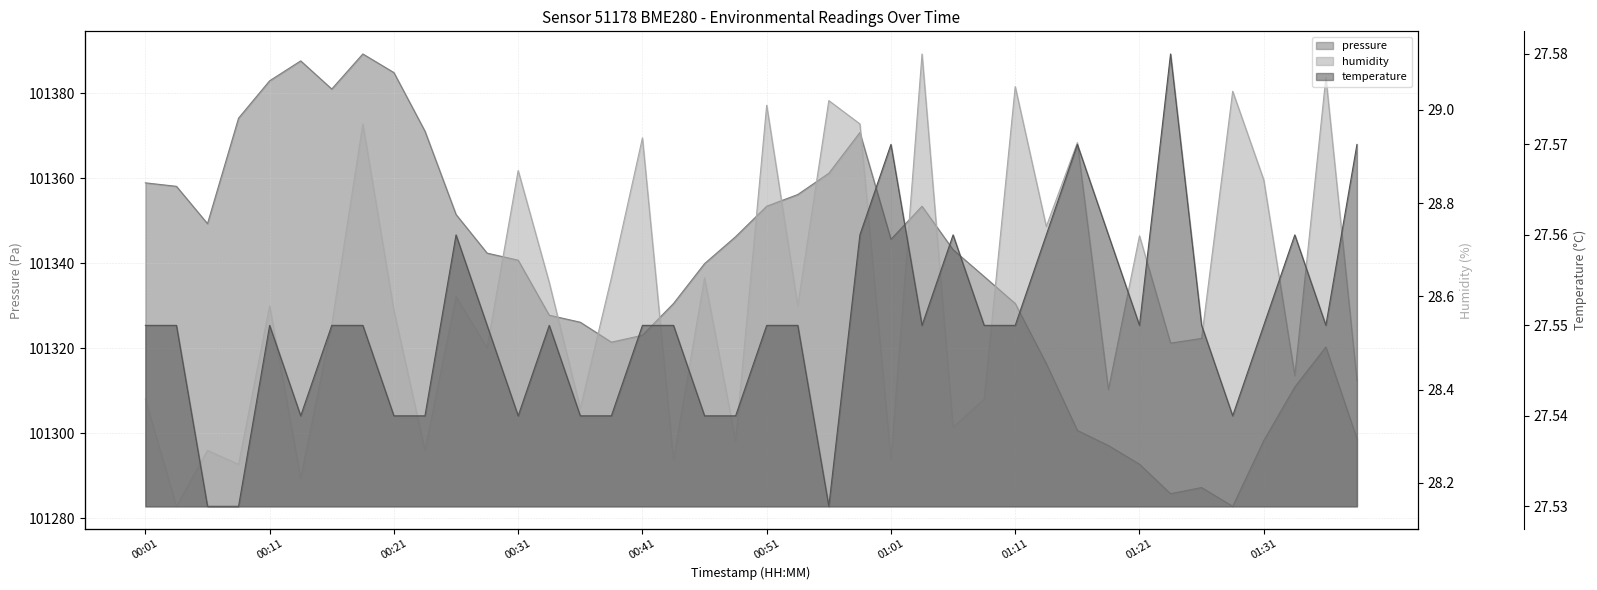

Which series has the largest total across all categories?

pressure